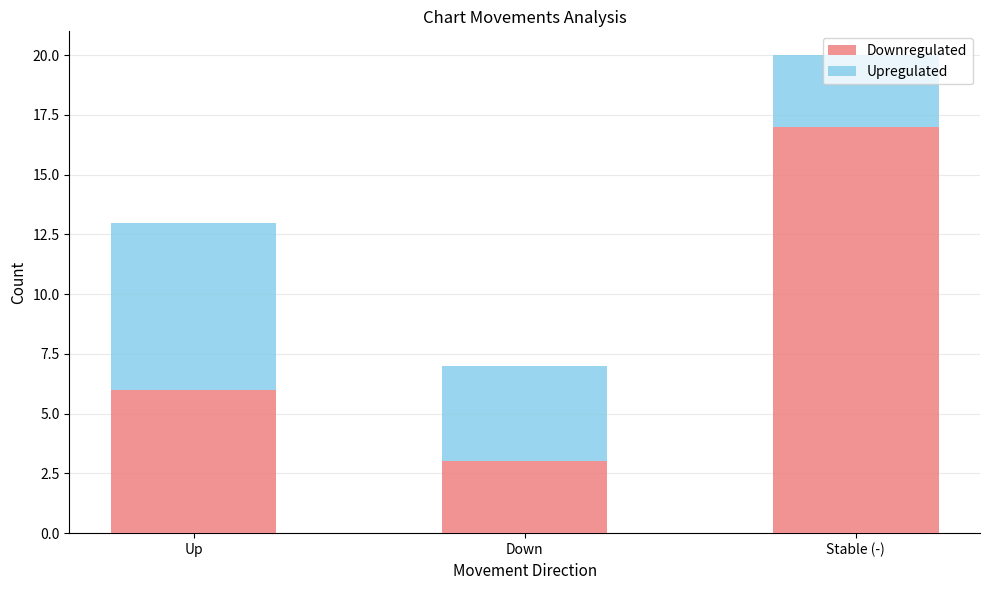

Where is Downregulated nearest to the value 10?

Up